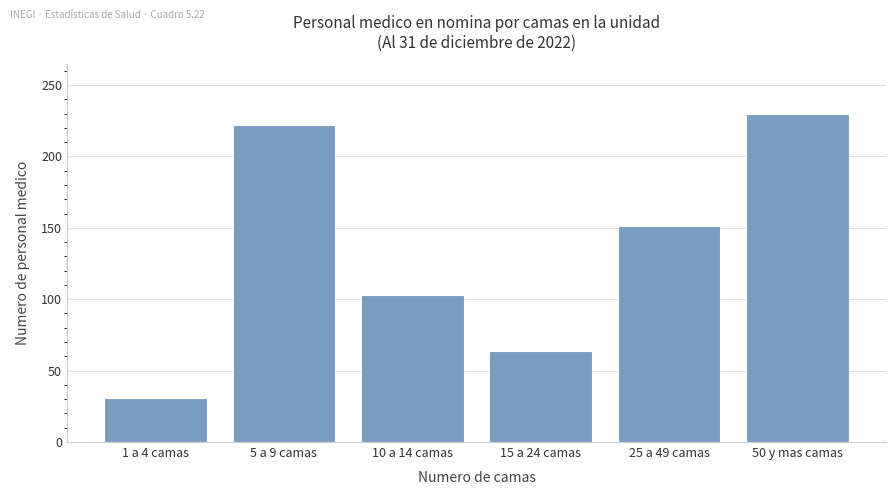

Is it true that the value at 25 a 49 camas is 233?

False